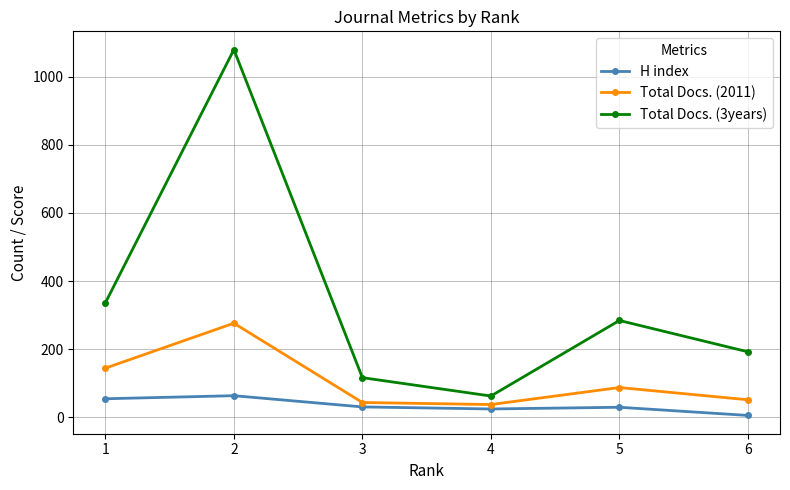

Count the number of data series in this chart.

3